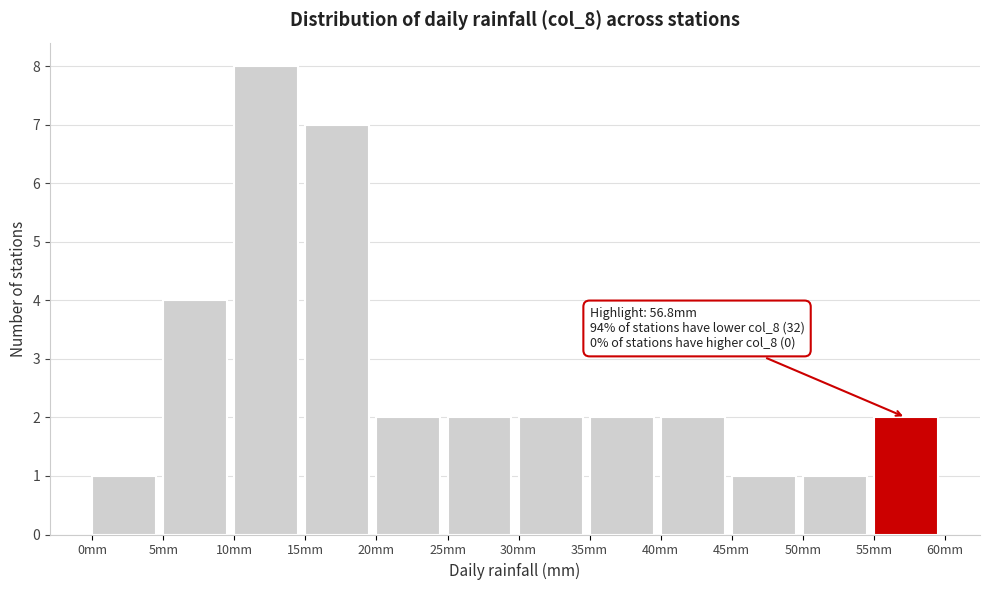

Which range on the x-axis has the tallest bar?

10 to 15